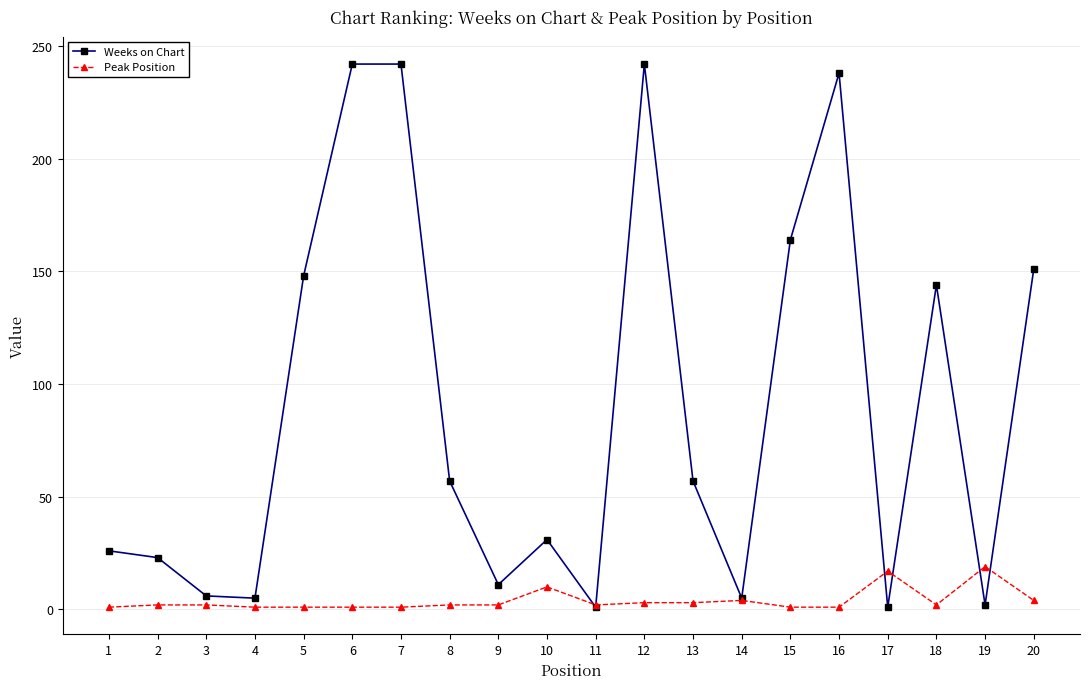

Which series has the widest spread of values?

Weeks on Chart